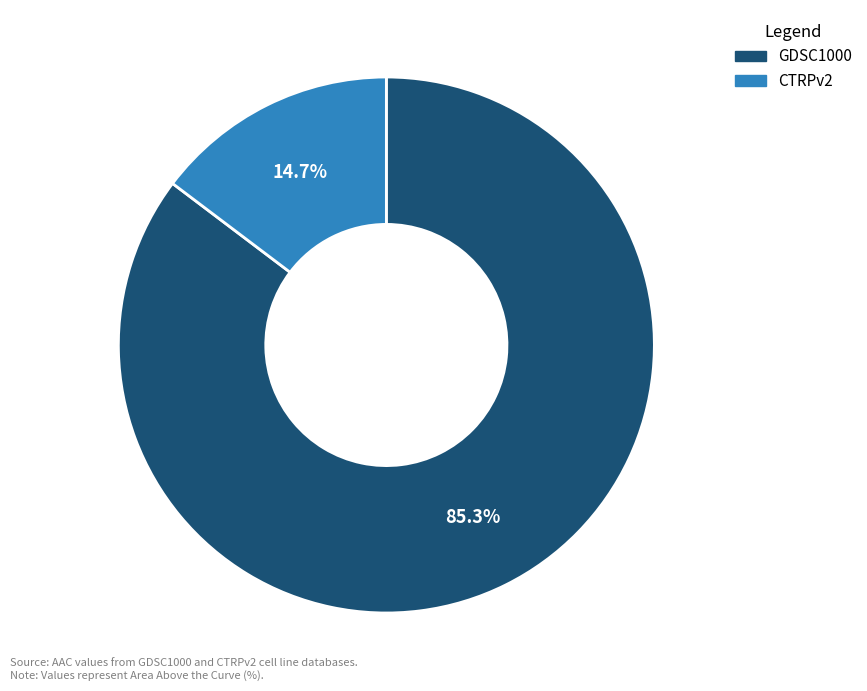

To the nearest percent, what is the difference between the CTRPv2 and GDSC1000 slice percentages?

71%